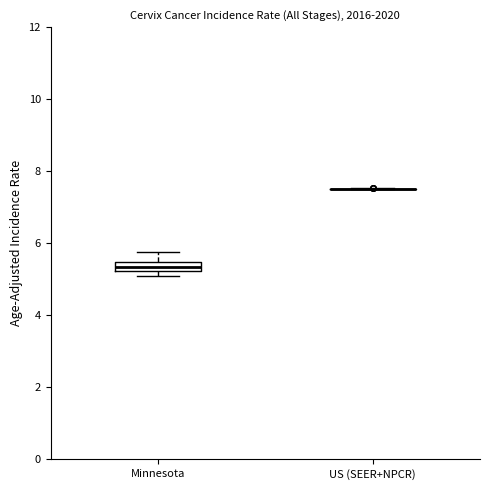

Where is the upper edge of the box for Minnesota on the y-axis? The values are not printed on the chart, so give them approximately, as read against the axis.

5.4